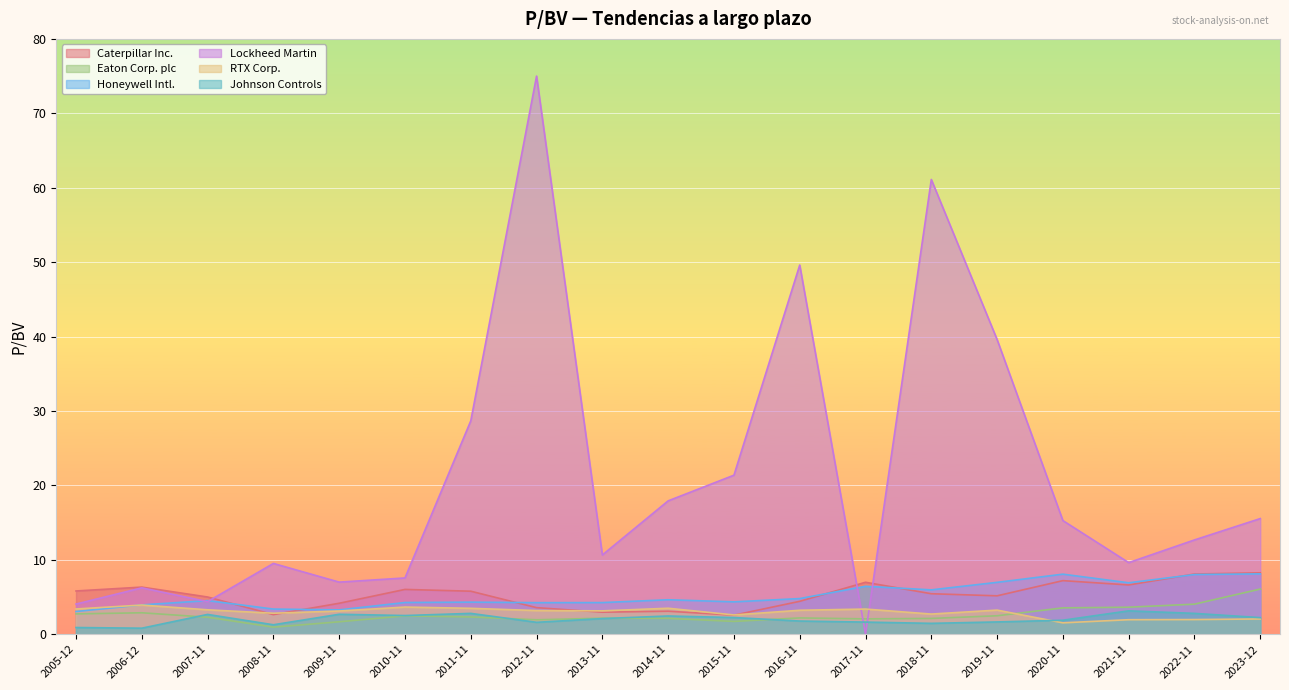

Which category has the highest value across all series?

2012-11